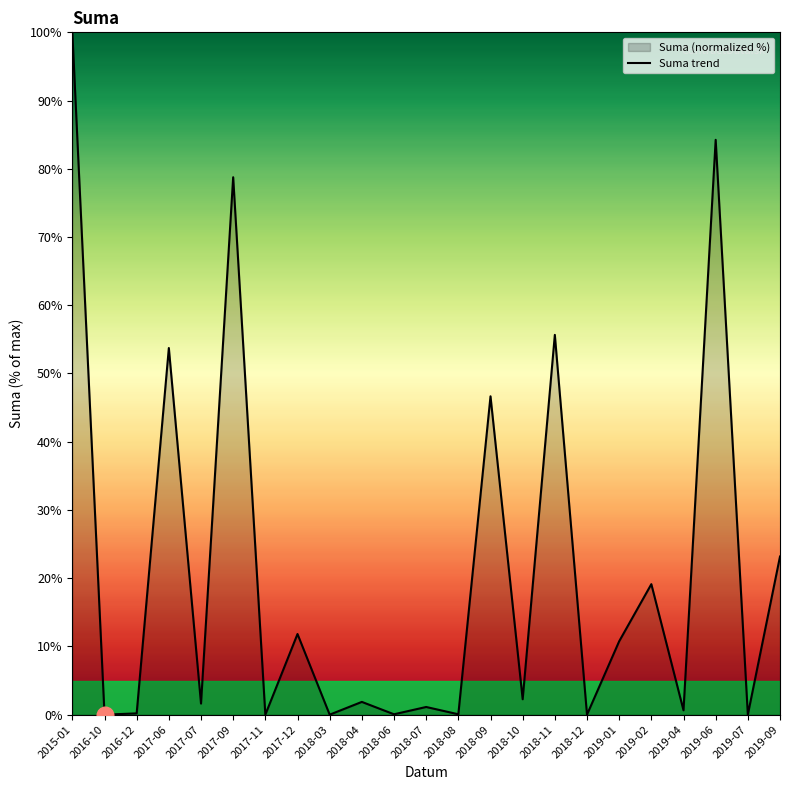

Count the number of categories in the chart.

23